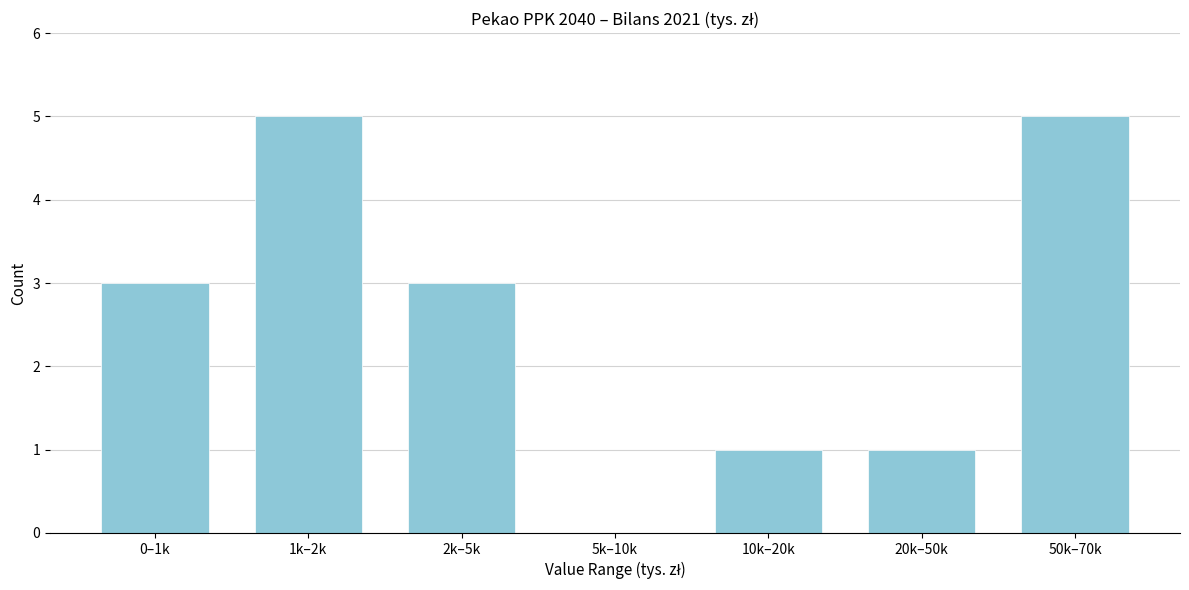

Reading left to right, what are all the values shown in this chart?

0–1k=3	1k–2k=5	2k–5k=3	5k–10k=0	10k–20k=1	20k–50k=1	50k–70k=5